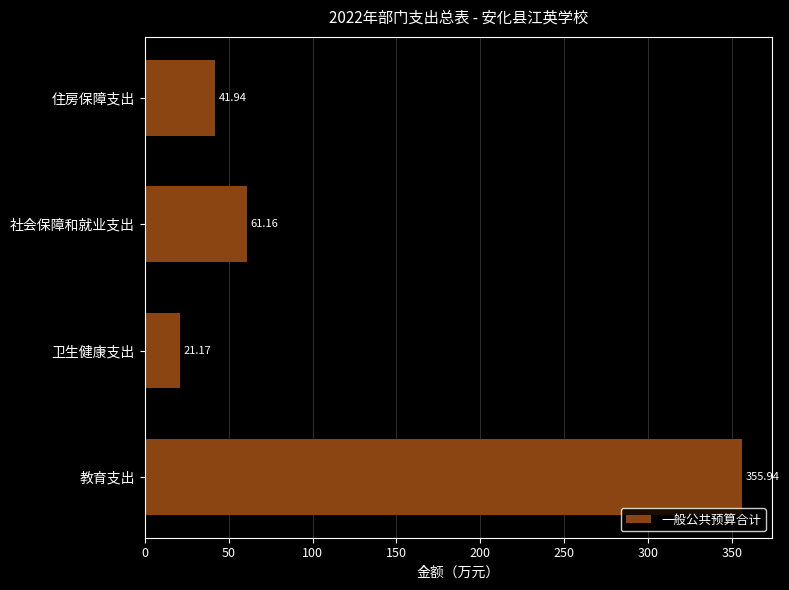

At which label is the value closest to 188?

社会保障和就业支出